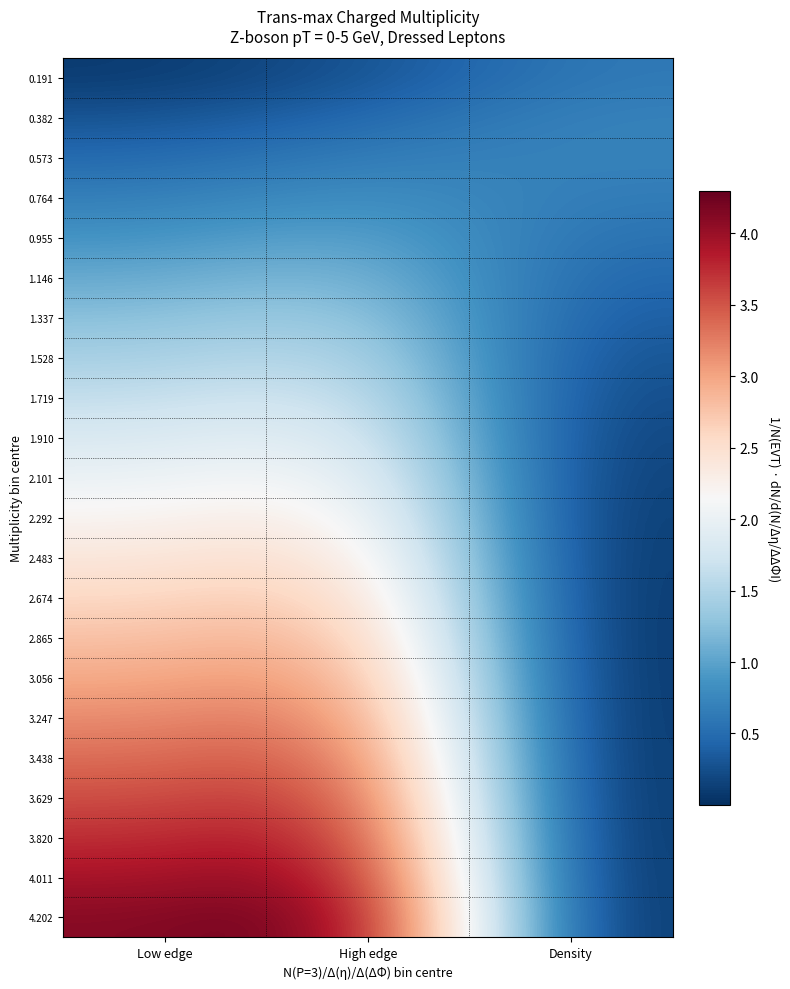

Which series has the widest spread of values?

4.202